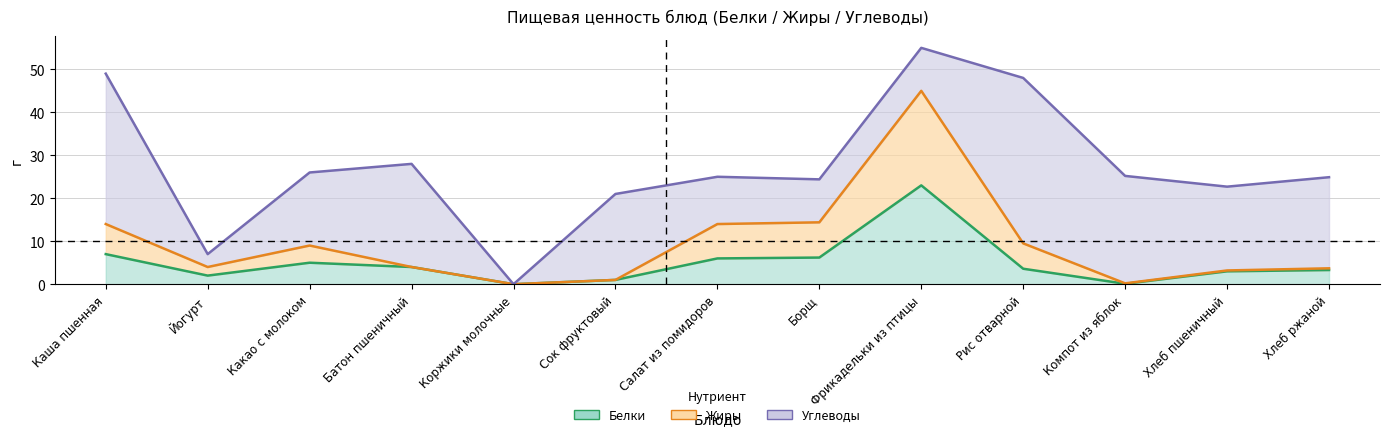

Is it true that Белки equals 3.0 at Хлеб пшеничный?

True